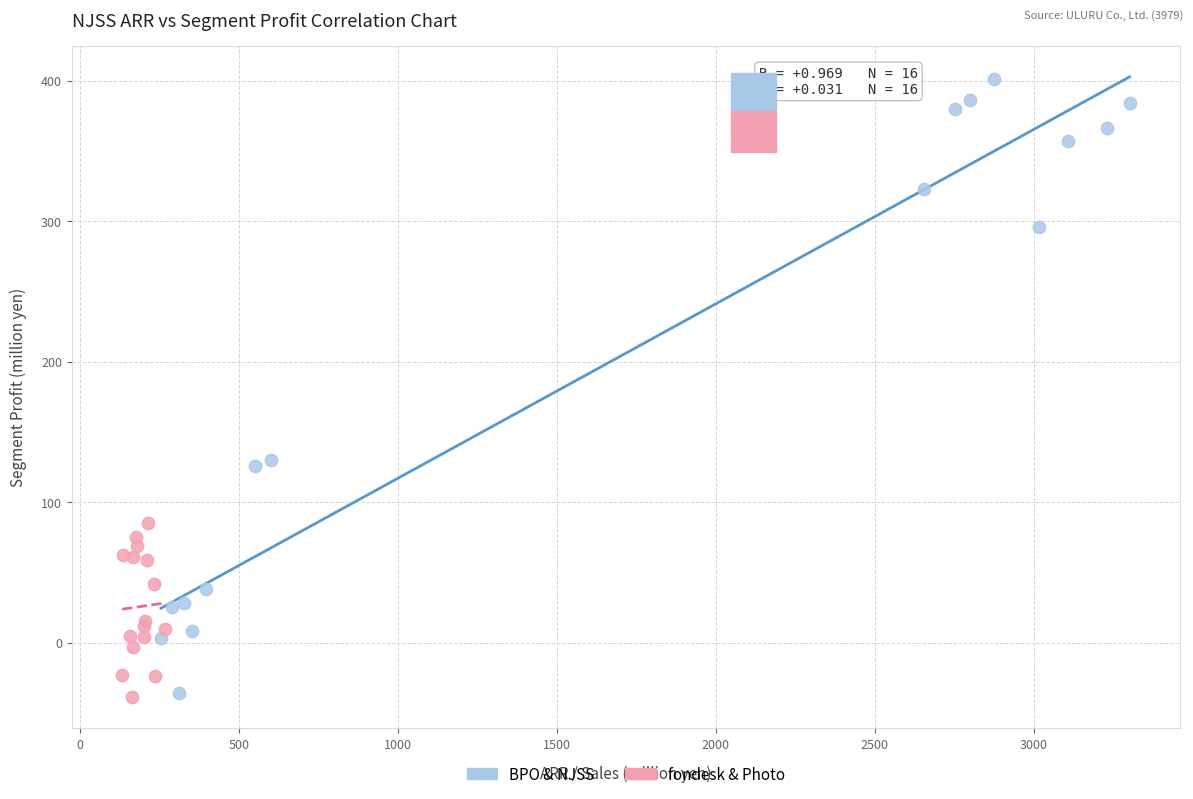

Which series contains the highest Y value?

BPO & NJSS